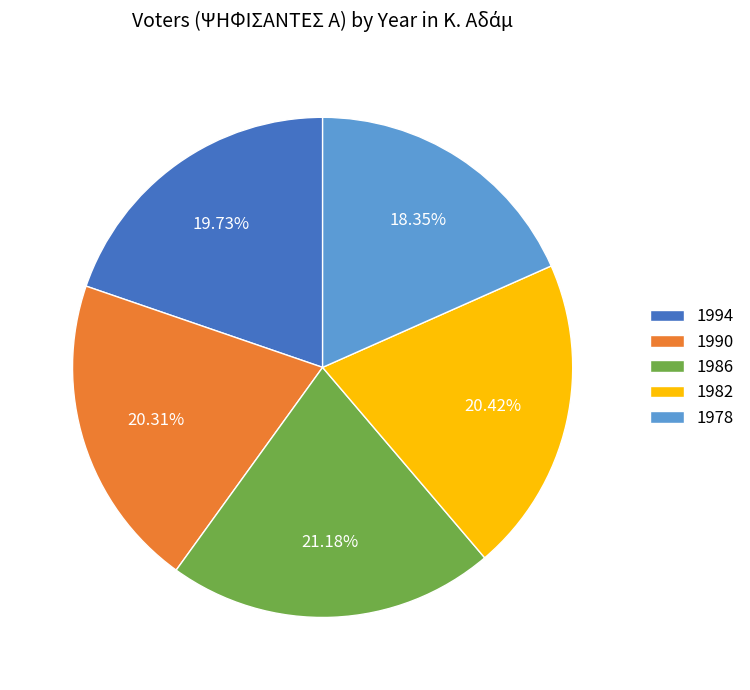

To the nearest percent, what is the difference between the 1982 and 1994 slice percentages?

1%